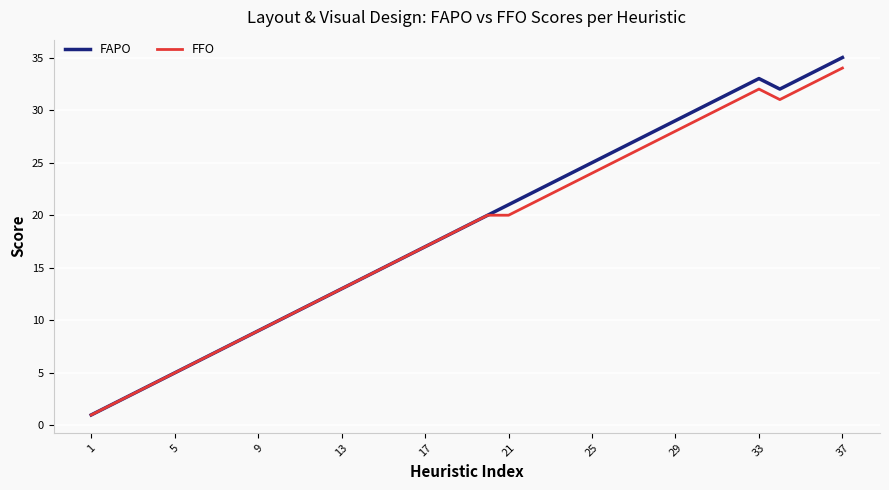

Which series has the largest range (max minus min)?

FAPO